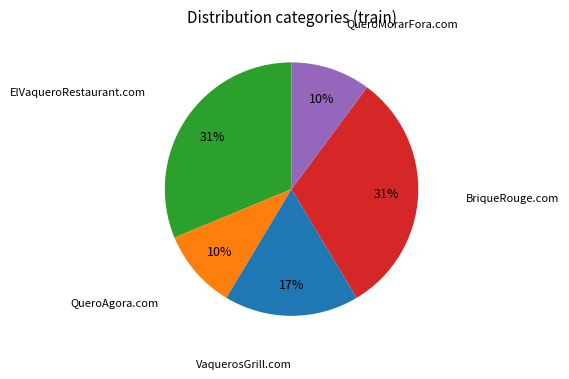

To the nearest percent, what is the average slice percentage?

20%